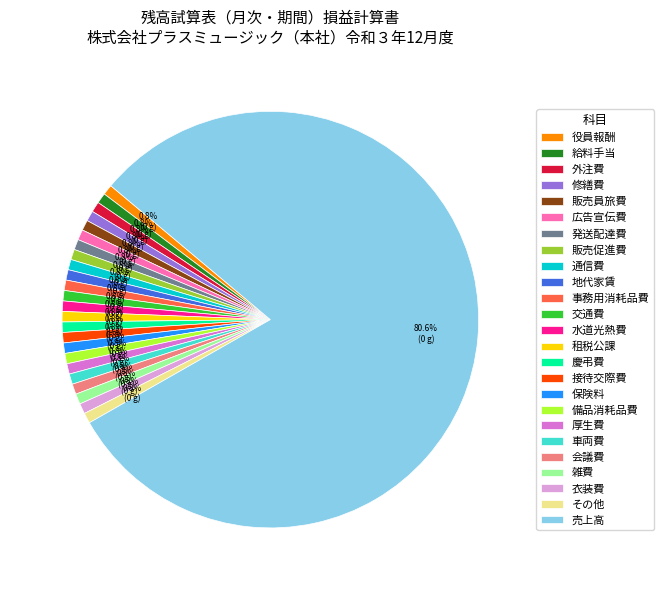

Between 売上高 and 交通費, which is larger?

売上高